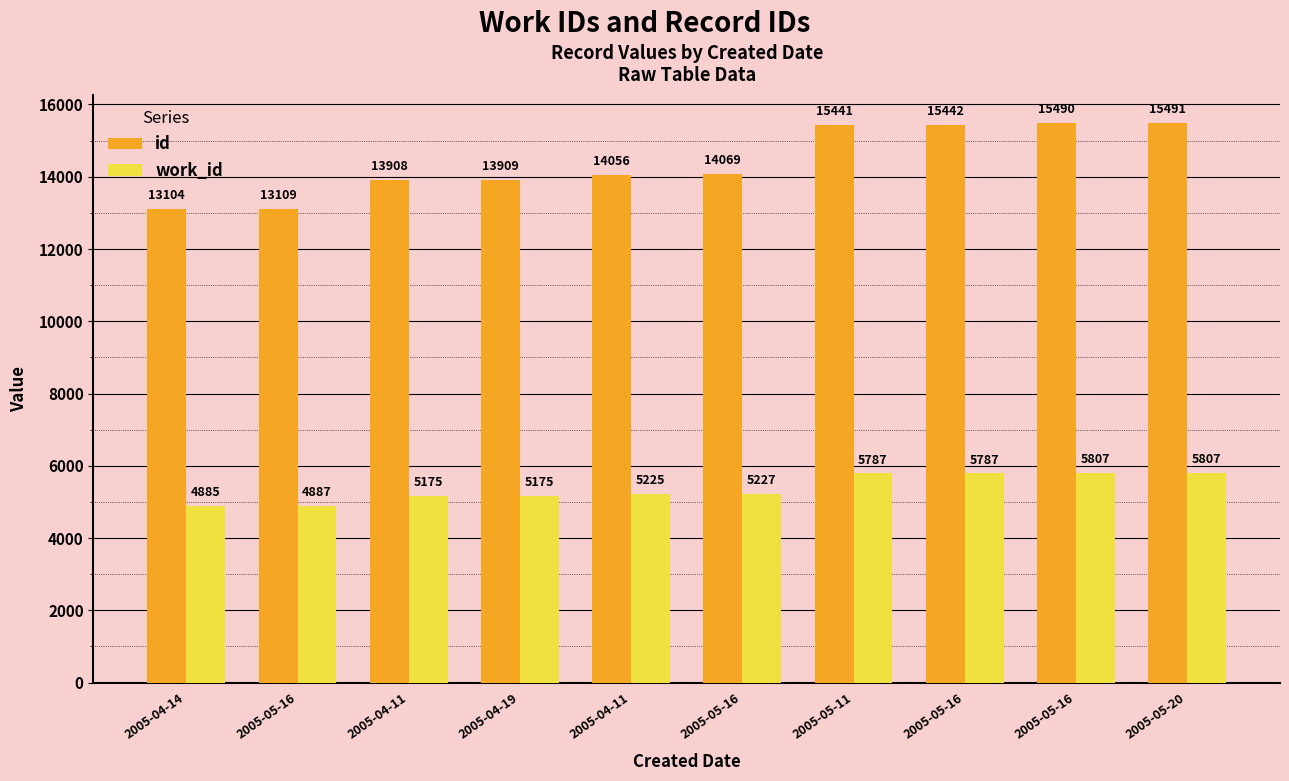

What is the label of the 9th bar from the right?

2005-05-16